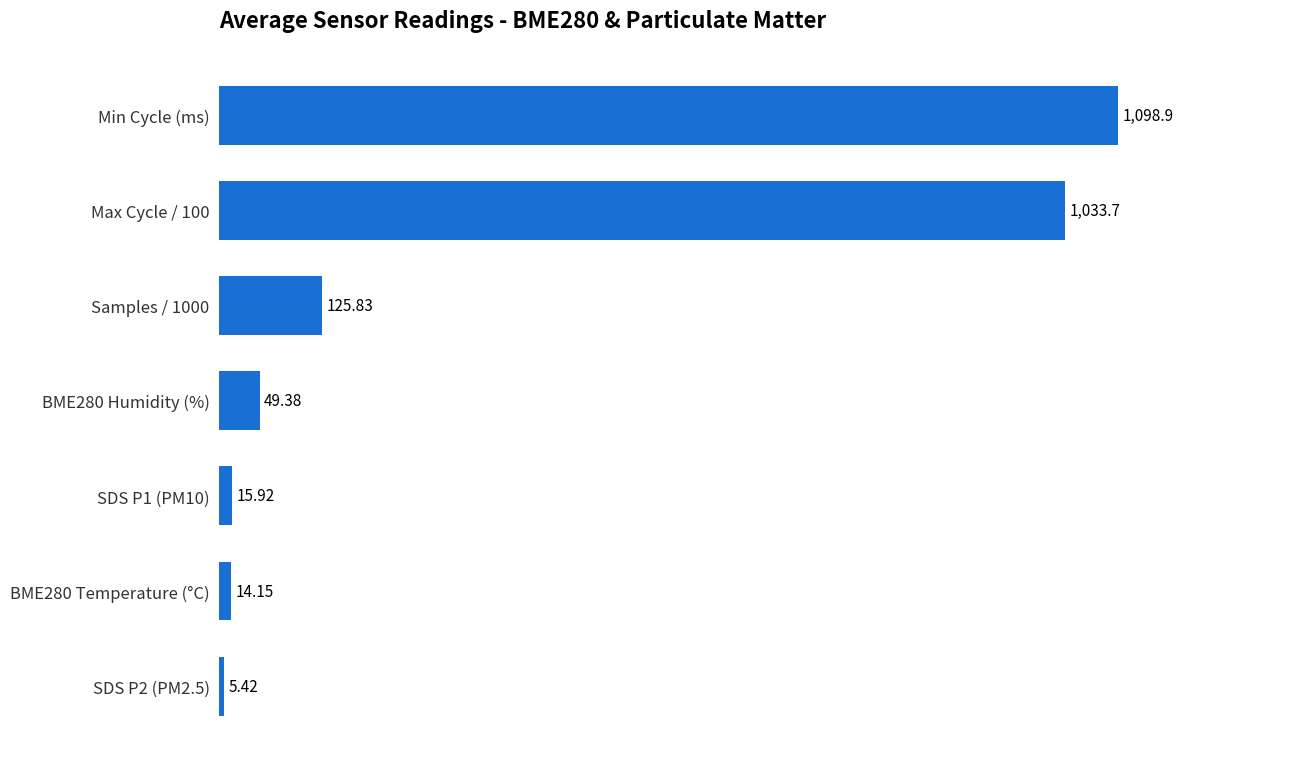

Between BME280 Humidity (%) and SDS P2 (PM2.5), which is larger?

BME280 Humidity (%)